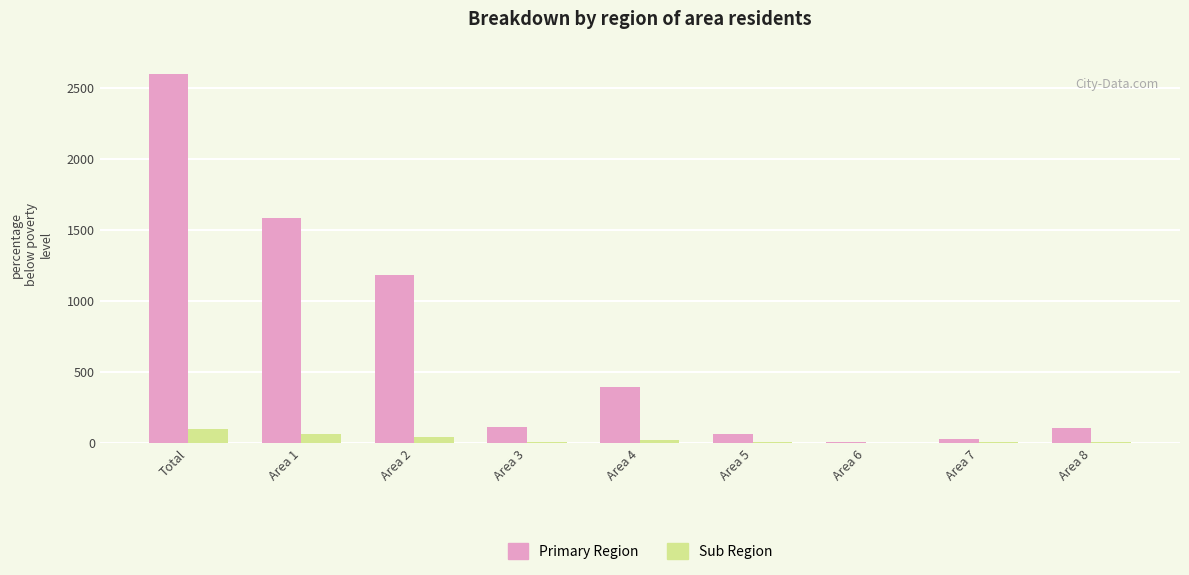

What is the sum of all Primary Region values?

6054